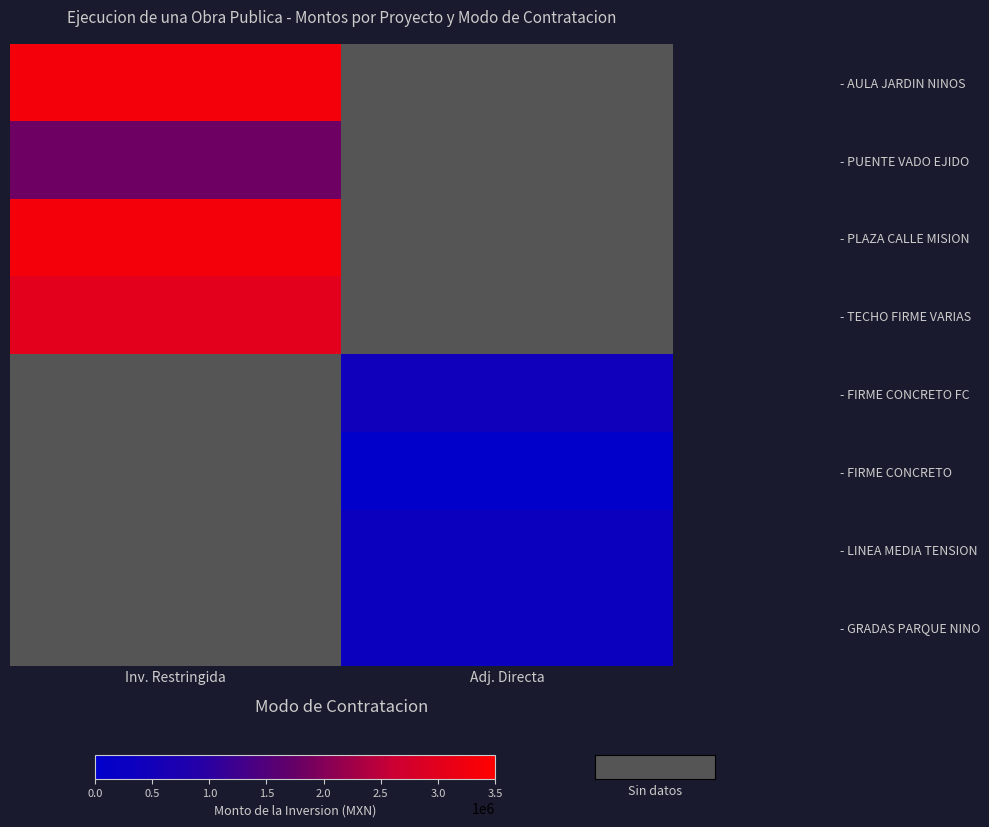

What is the lowest value of the - TECHO FIRME VARIAS series?

3012262.1